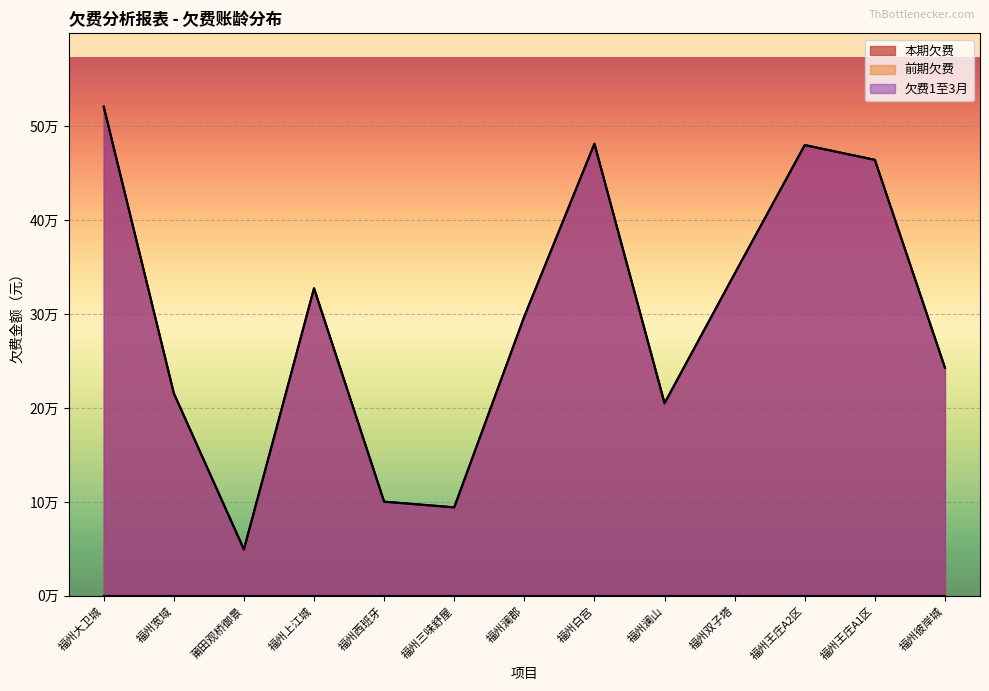

What is the total value across all series at 福州西班牙?

200515.6